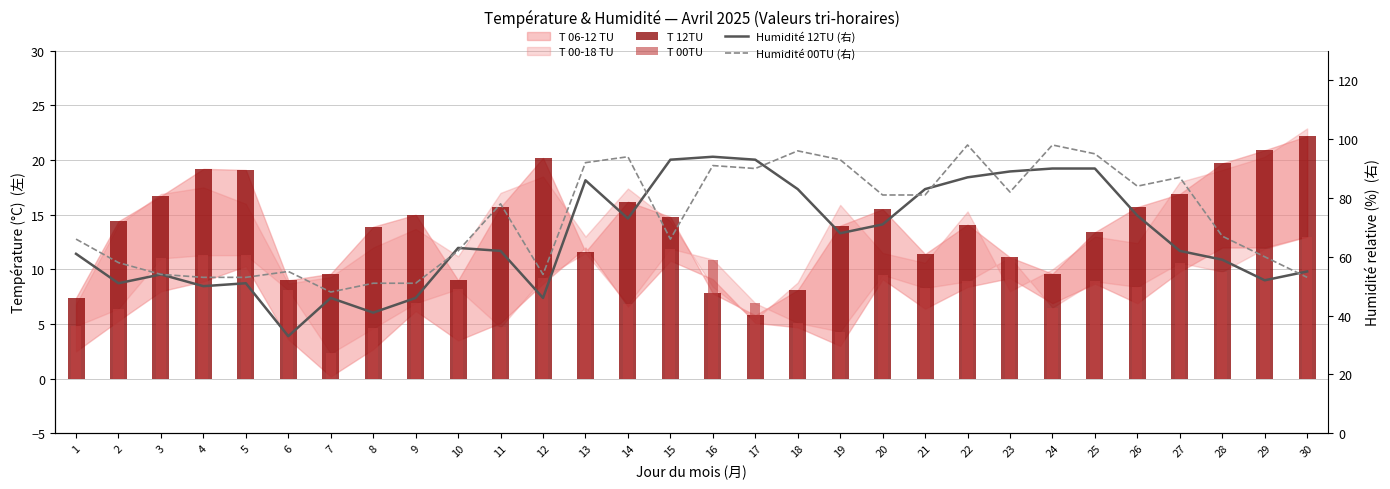

Which category has the lowest value across all series?

7